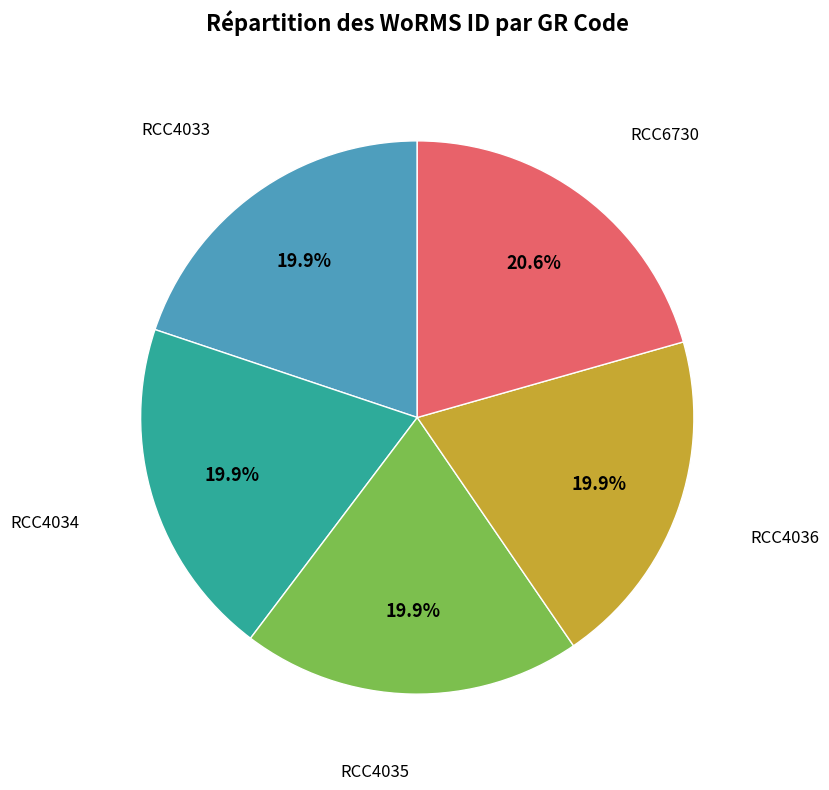

Does any single category account for the majority?

No